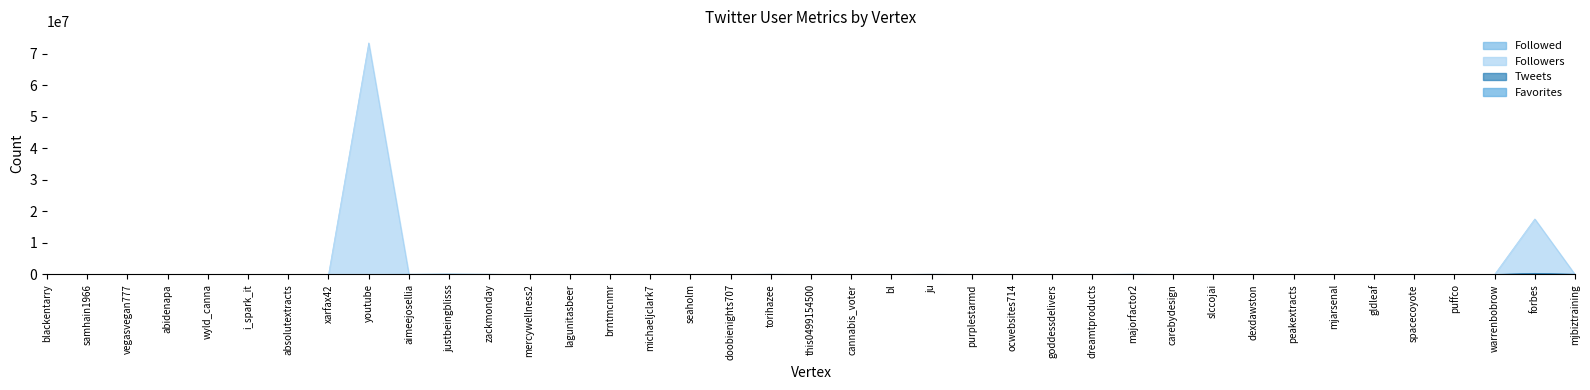

At how many categories does at least one series exceed 44736827?

1